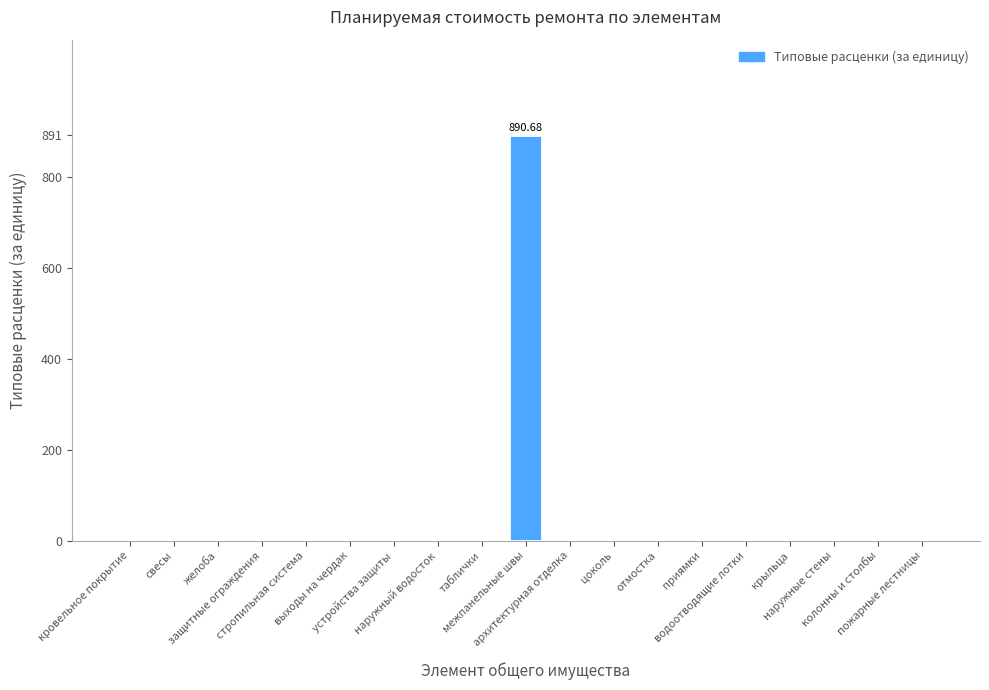

What is the sum of all values?

890.7